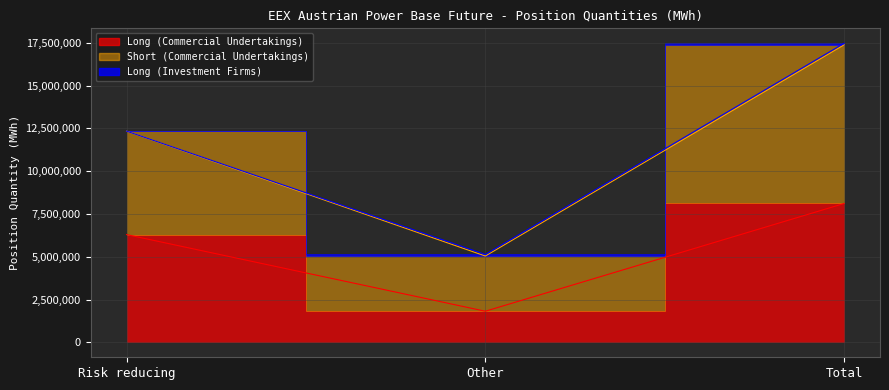

True or false: Short (Commercial Undertakings) has a value of 20930261 at Risk reducing.

False